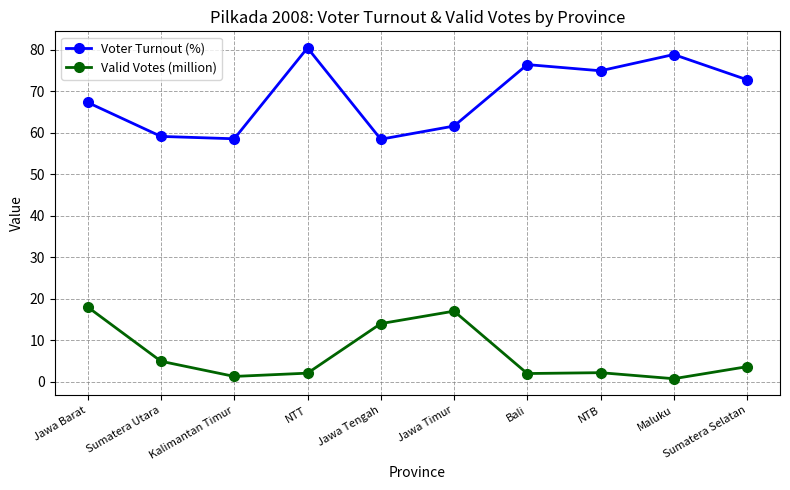

What is the total value across all series at Sumatera Selatan?

76.4